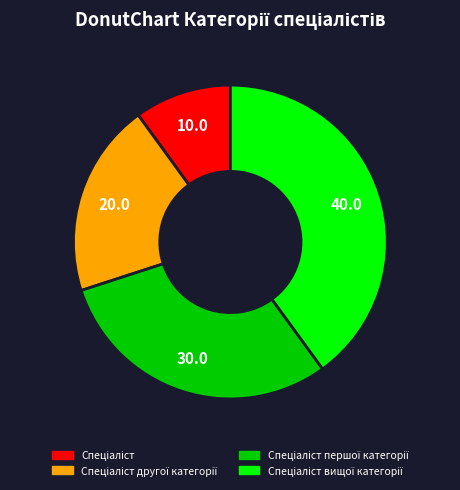

Is there any slice that represents more than half of the pie?

No